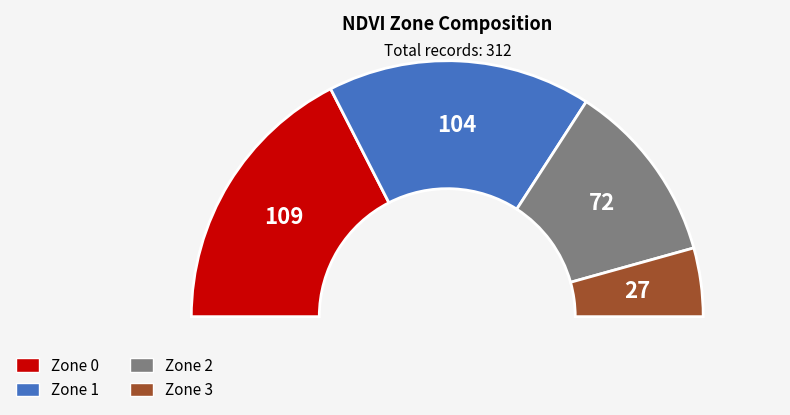

How many slices are in this pie chart?

4